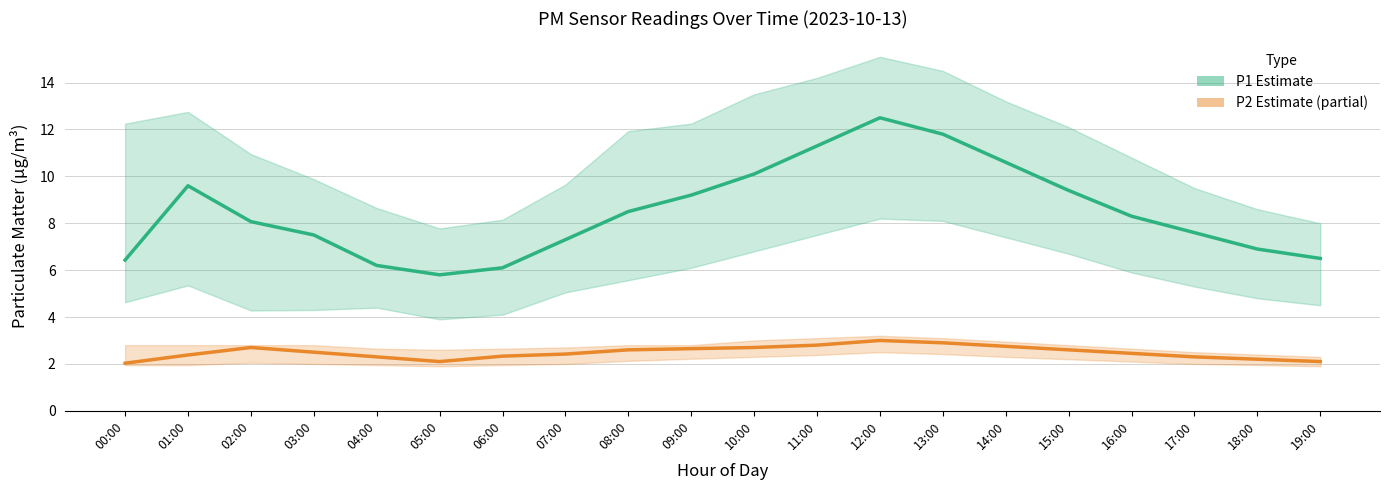

Which series changed the most between 02:00 and 17:00?

P1 (PM10)